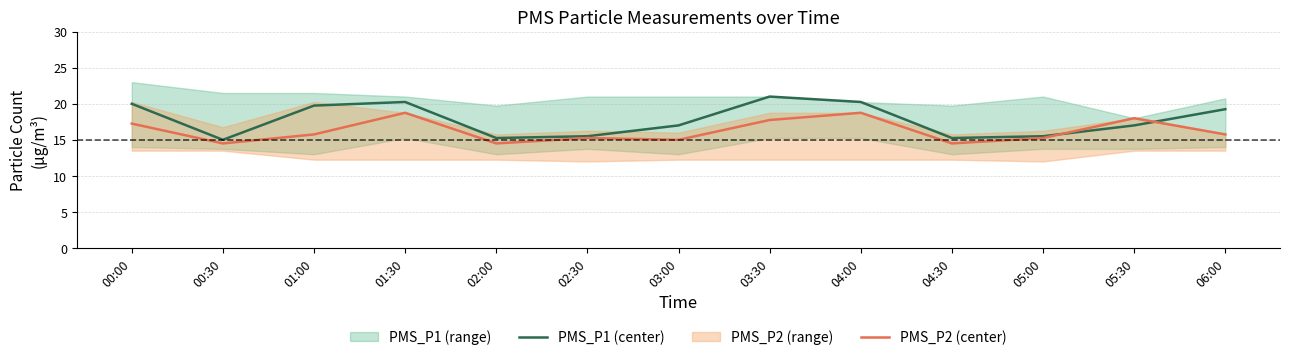

What is the label of the 12th point from the left?

05:30